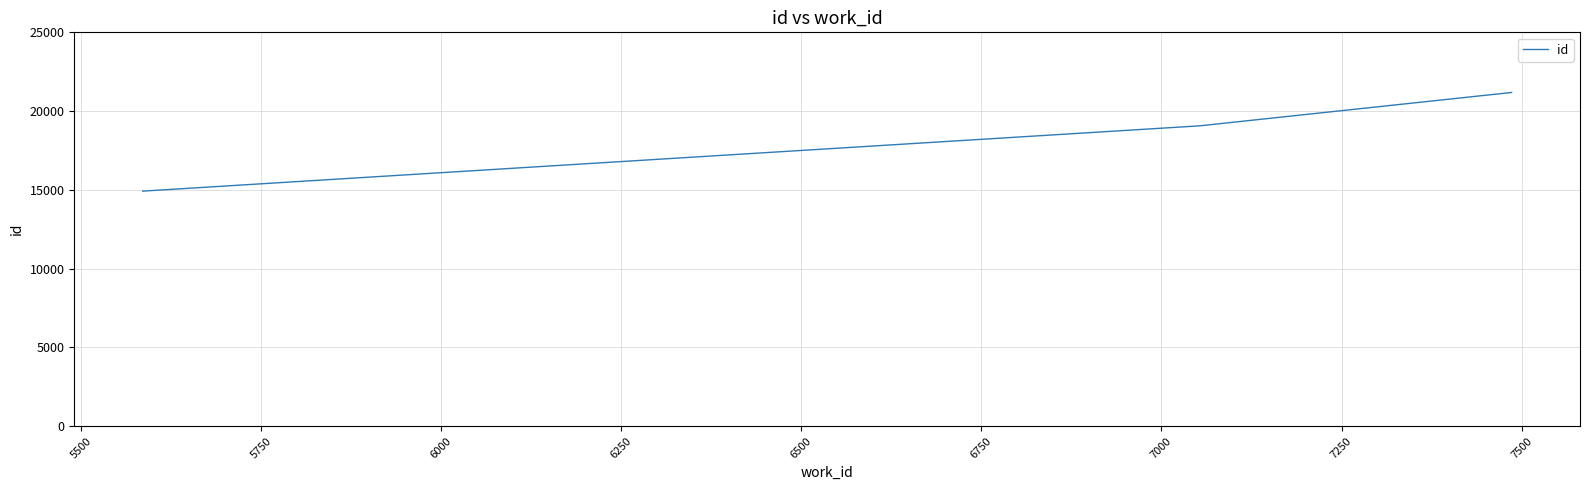

How many lines are shown in the chart?

1